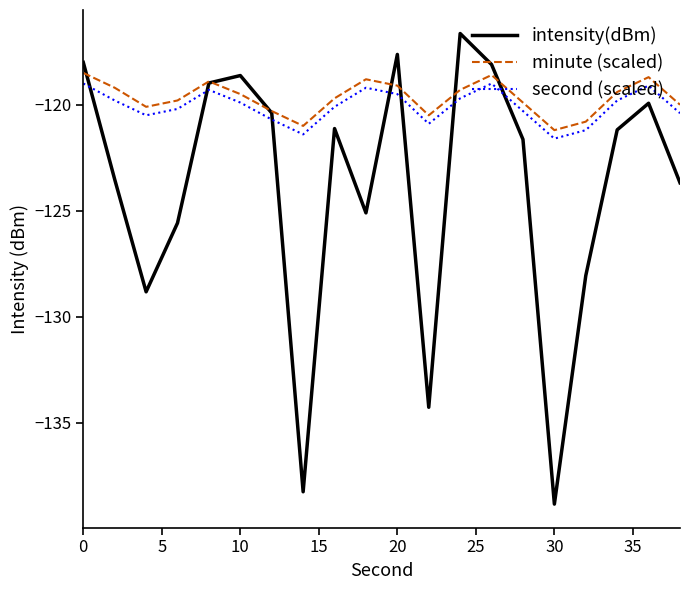

How many interior local valleys does the minute (scaled) series have?

4